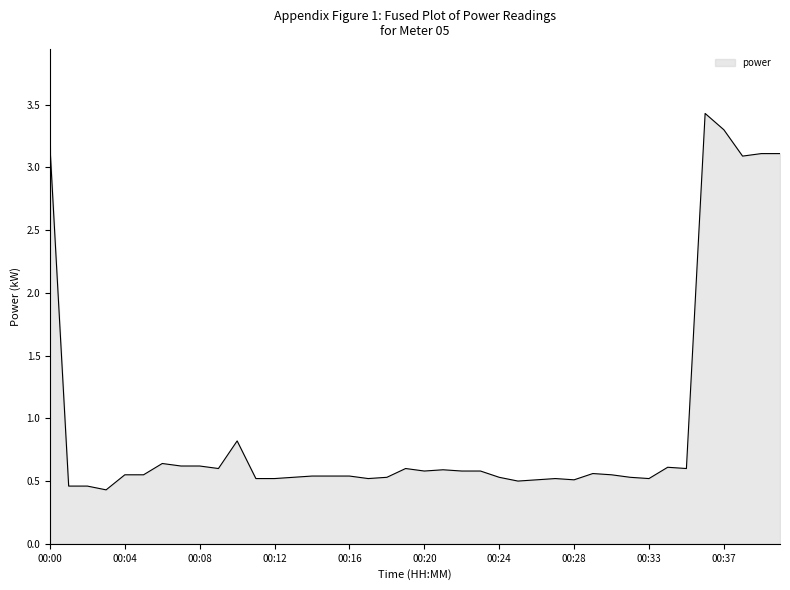

What is the difference between the maximum and minimum values?

3.0